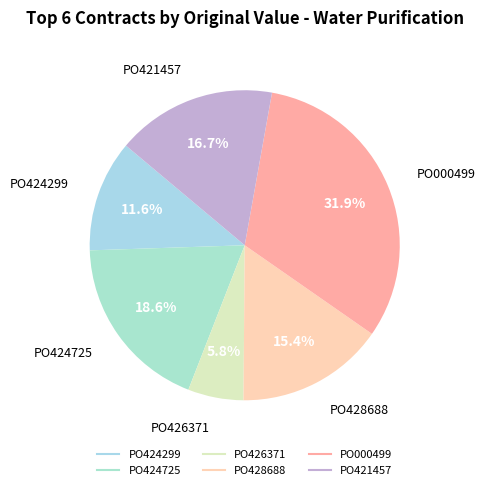

To the nearest percent, what portion does PO428688 represent?

15%